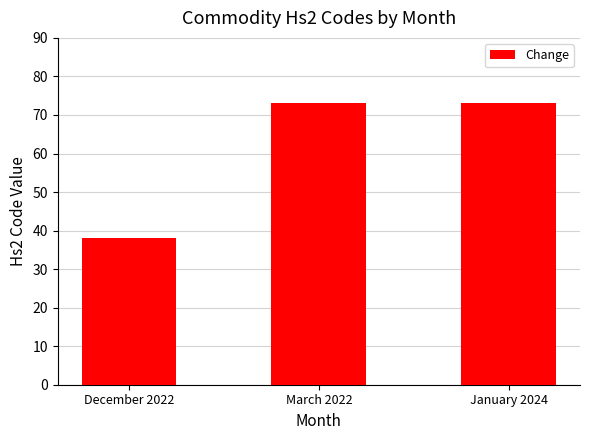

Reading right to left, list all the values displayed in this chart.

73	73	38